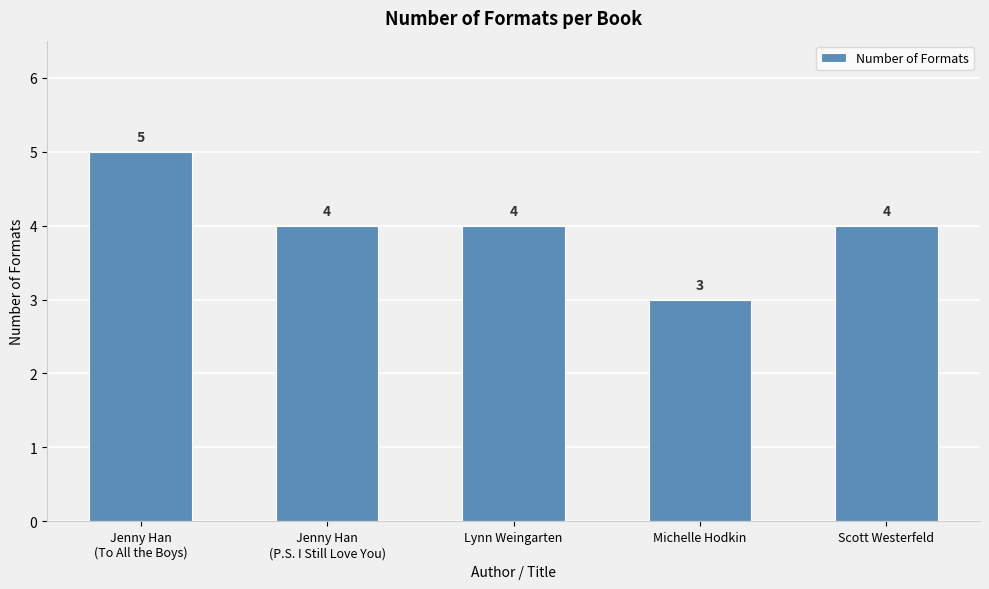

What is the value of the 4th bar from the left?

3